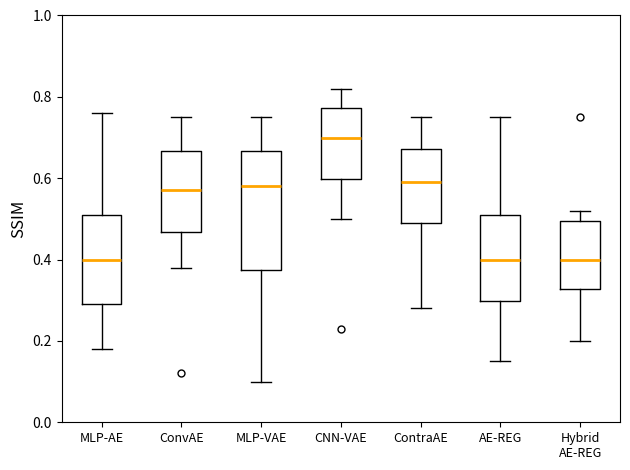

Where is the lower edge of the box for ConvAE on the y-axis? The values are not printed on the chart, so give them approximately, as read against the axis.

0.46